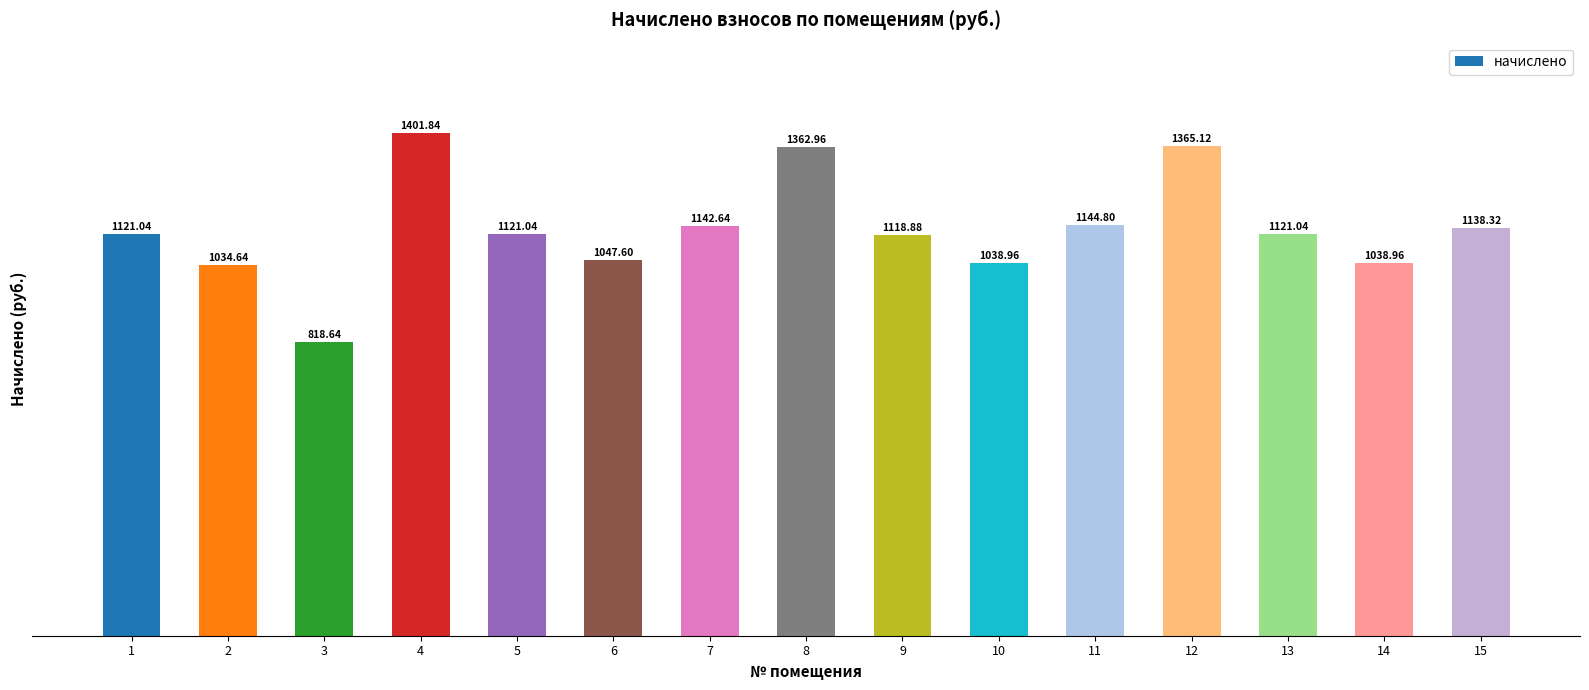

Count the number of data series in this chart.

1